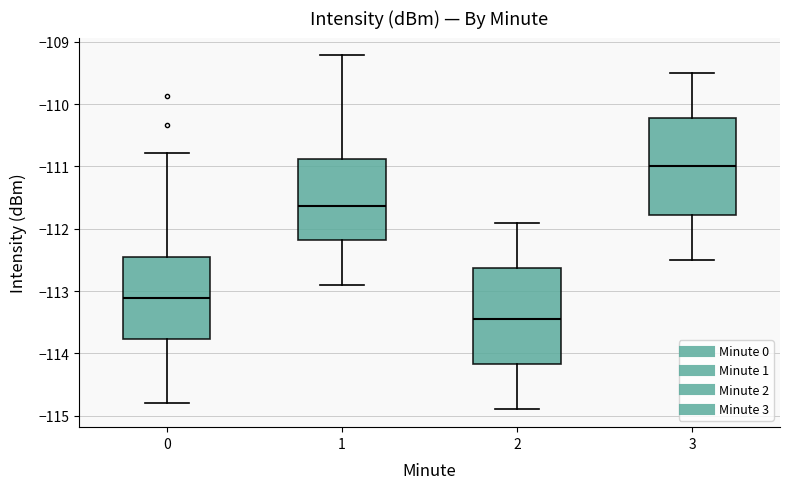

Reading left to right, transcribe this box plot: for each box, give where its median line is, the range the box spans, and where its two whiskers end, as read against the y-axis. The values are not printed on the chart, so give them approximately, as read against the axis.

0: median -113.1, box -113.8 to -112.5, whiskers -114.8 to -110.8
1: median -111.6, box -112.2 to -110.9, whiskers -112.9 to -109.2
2: median -113.4, box -114.2 to -112.6, whiskers -114.9 to -111.9
3: median -111.0, box -111.8 to -110.2, whiskers -112.5 to -109.5